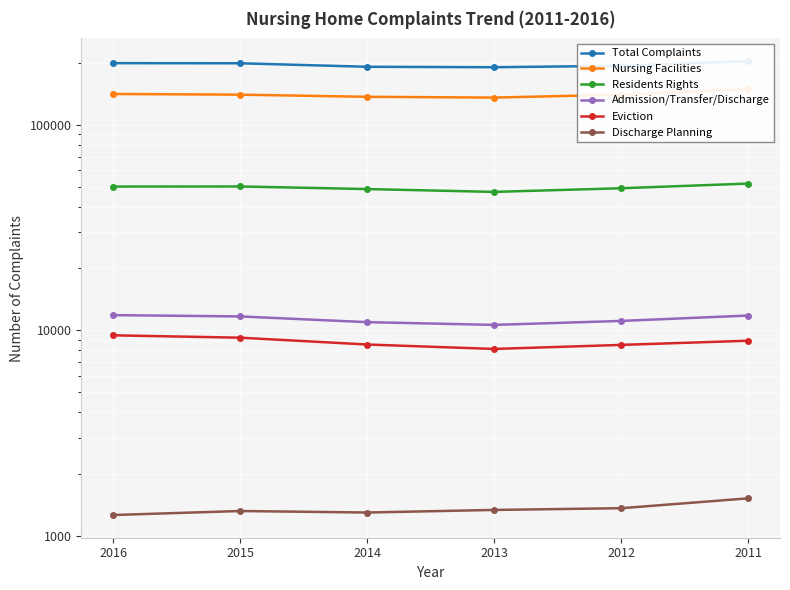

Which series has the widest spread of values?

Nursing Facilities